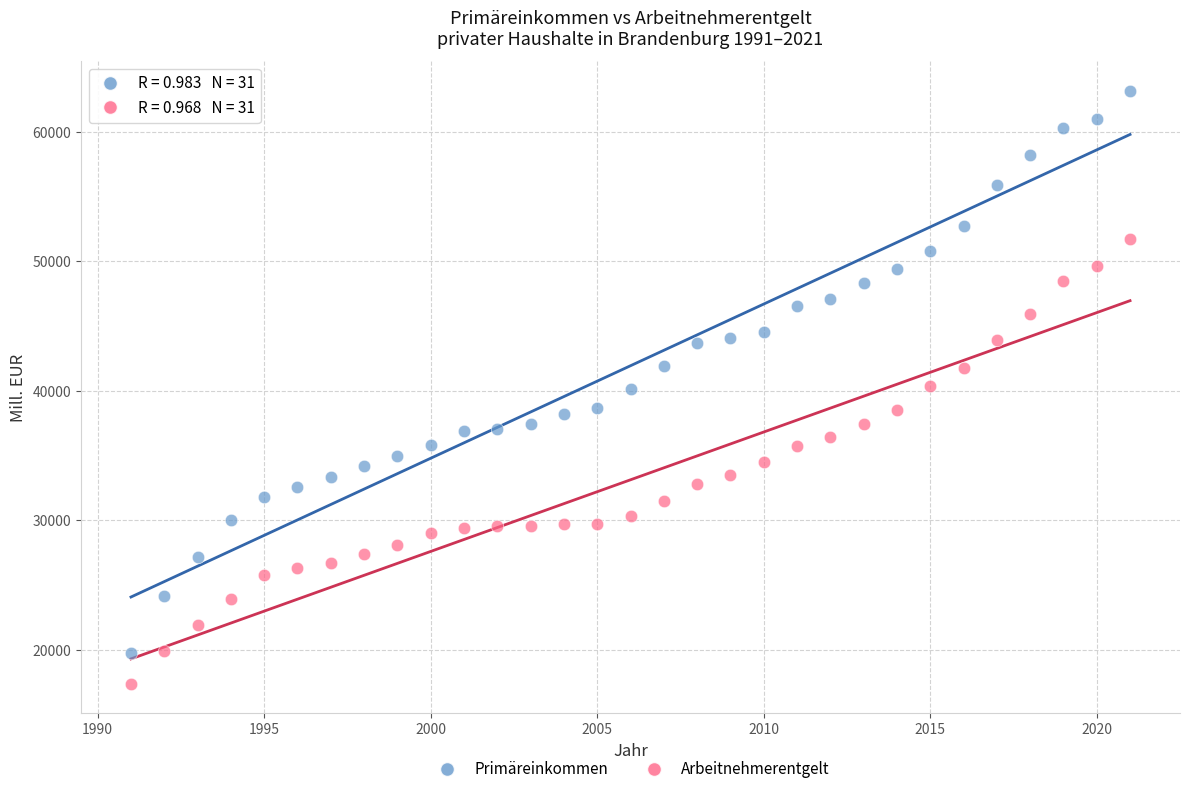

Which series has the largest Y range (max minus min)?

Primäreinkommen